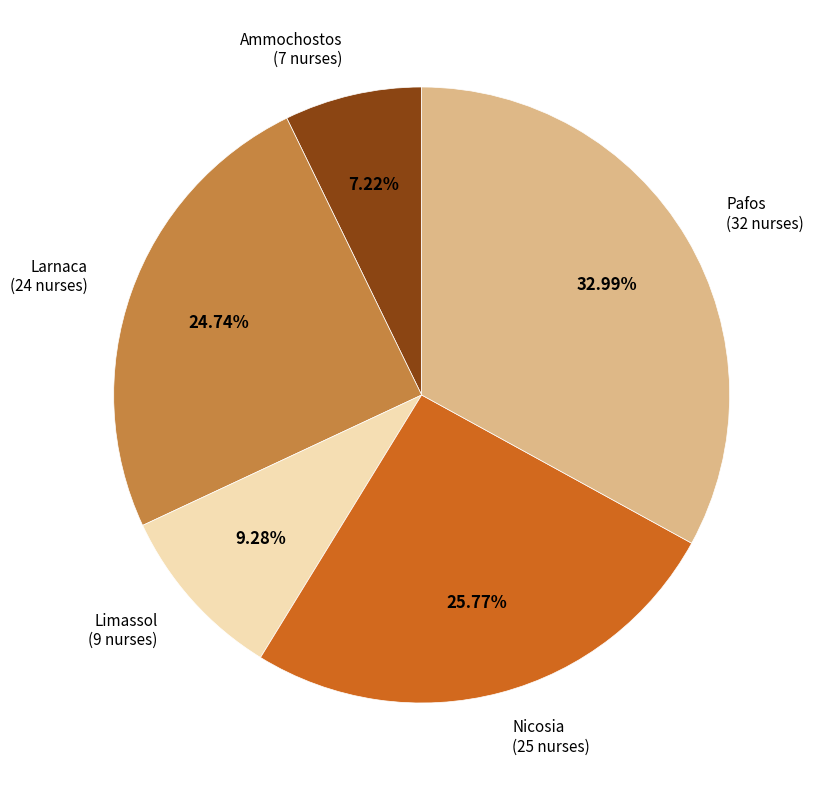

To the nearest percent, what portion does Pafos represent?

33%